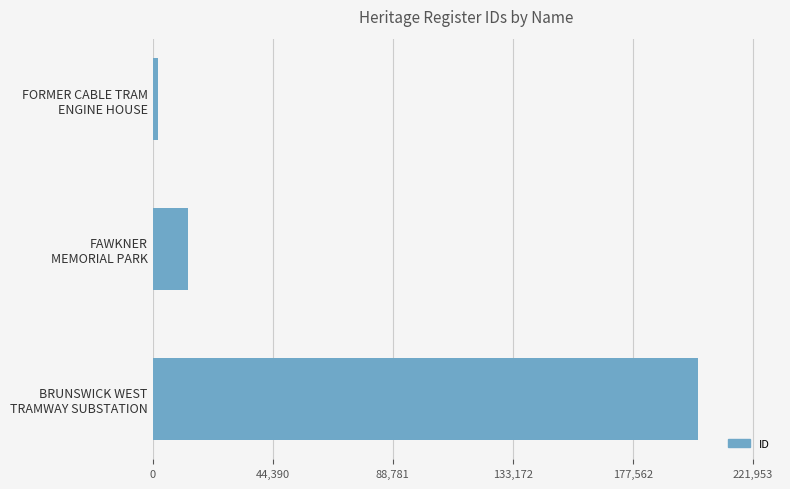

What is the sum of all values?

216974